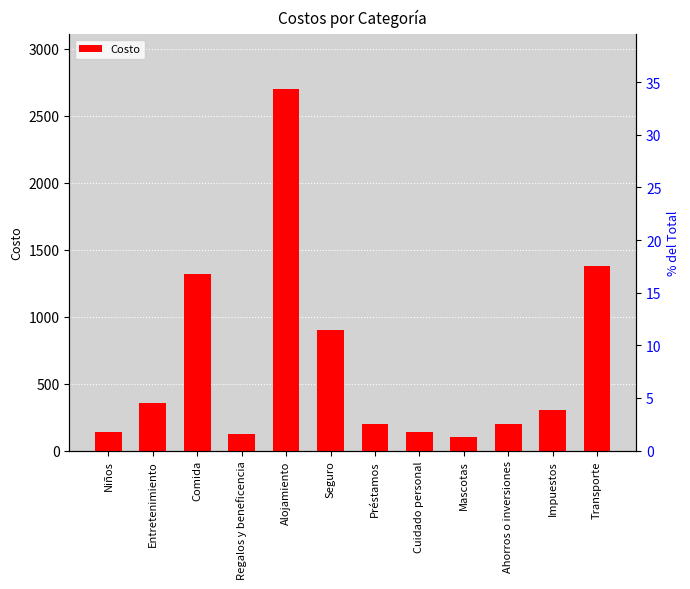

What is the sum of the values at Seguro and Regalos y beneficencia?

1025